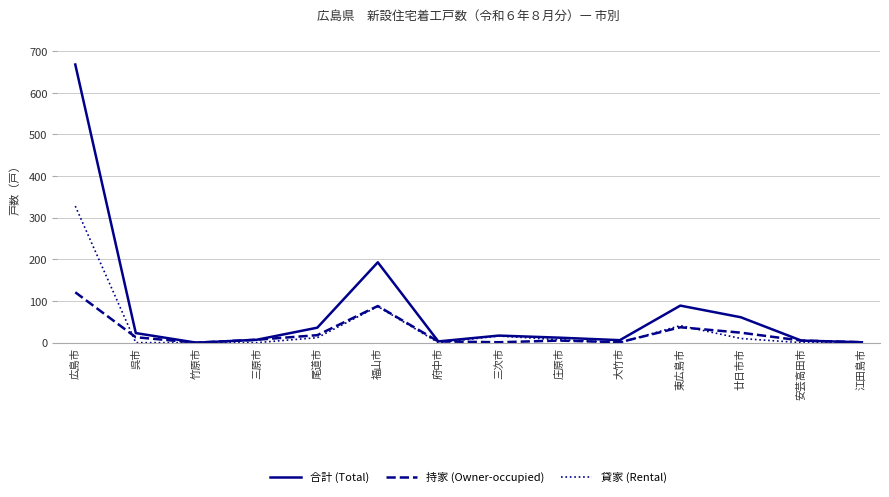

What is the total value across all series at 東広島市?

167